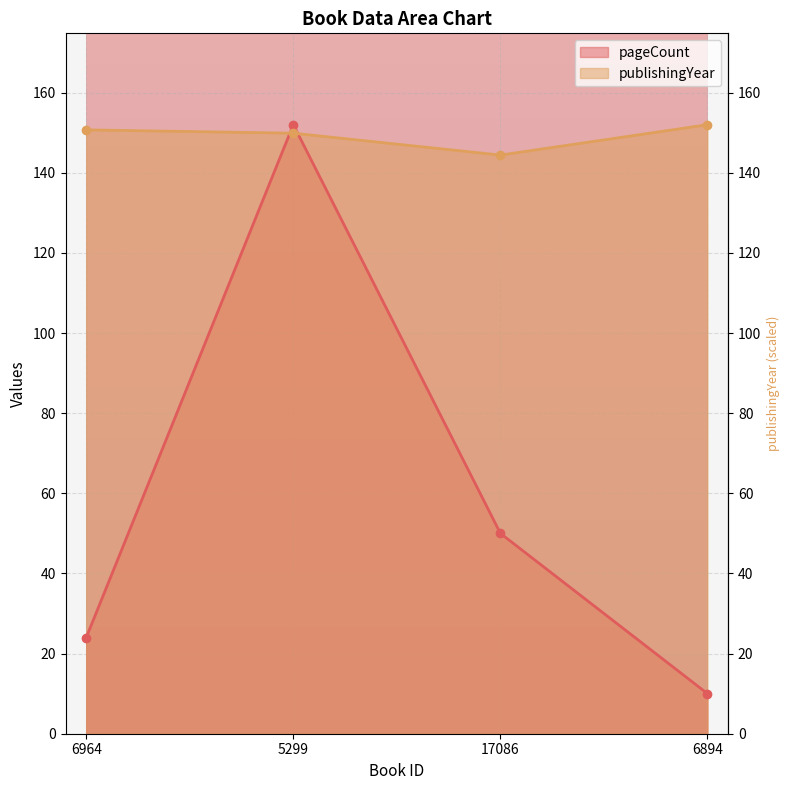

What is the label of the 4th point from the left?

6894